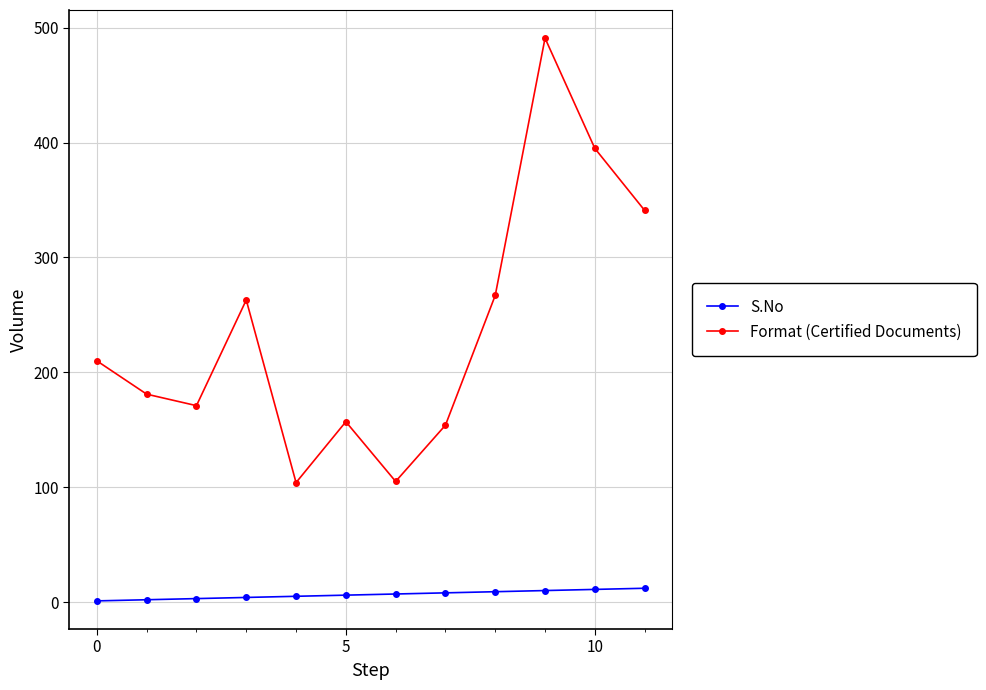

Is this an area chart (filled region under the line)?

No